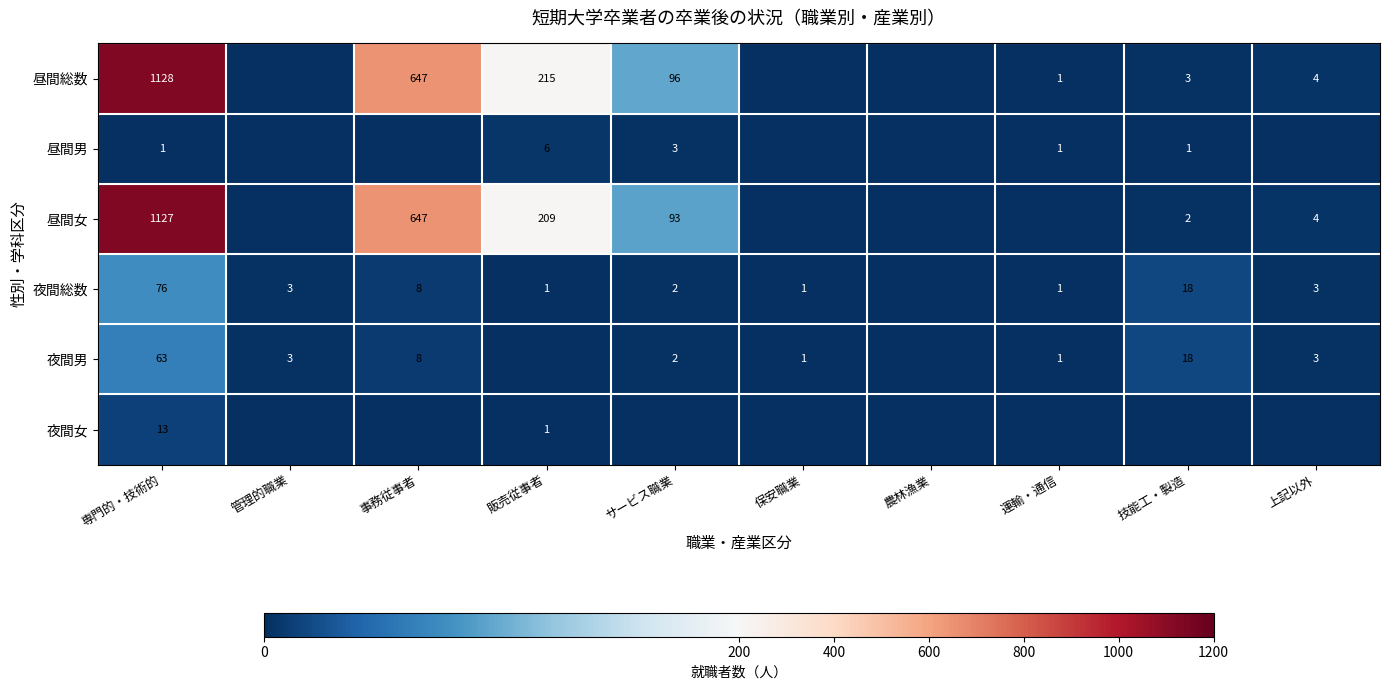

What is the sum of the 昼間総数 values at サービス職業 and 上記以外?

100